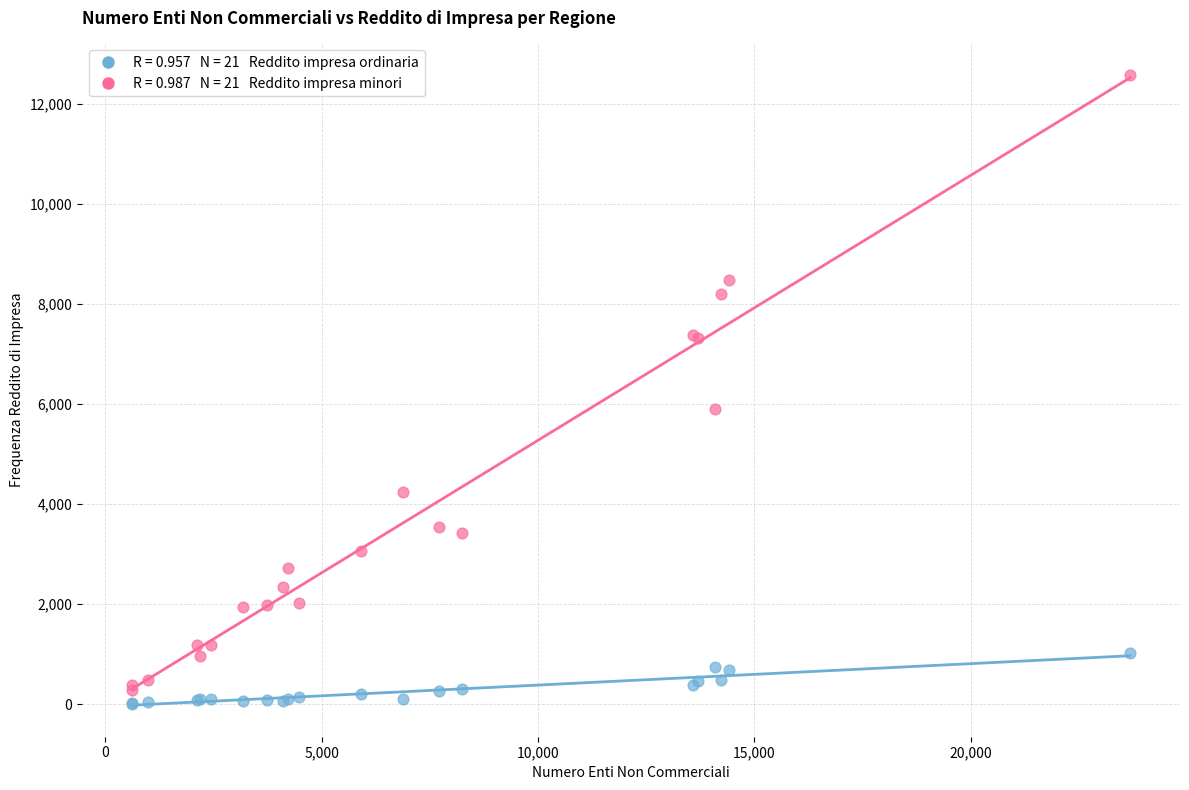

Across all series, what Y value is closest to 6291?

5892